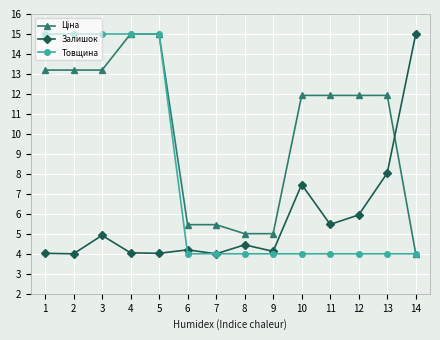

Is it true that Залишок equals 1.9 at 2?

False